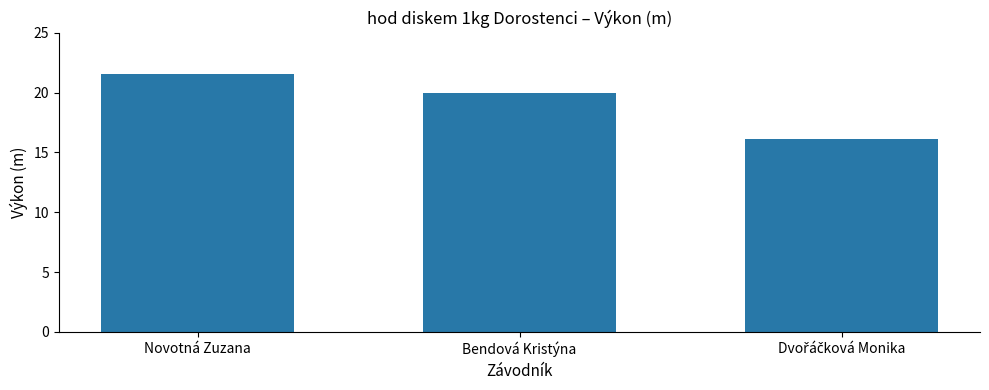

Is it true that the value at Bendová Kristýna is 19.9?

True